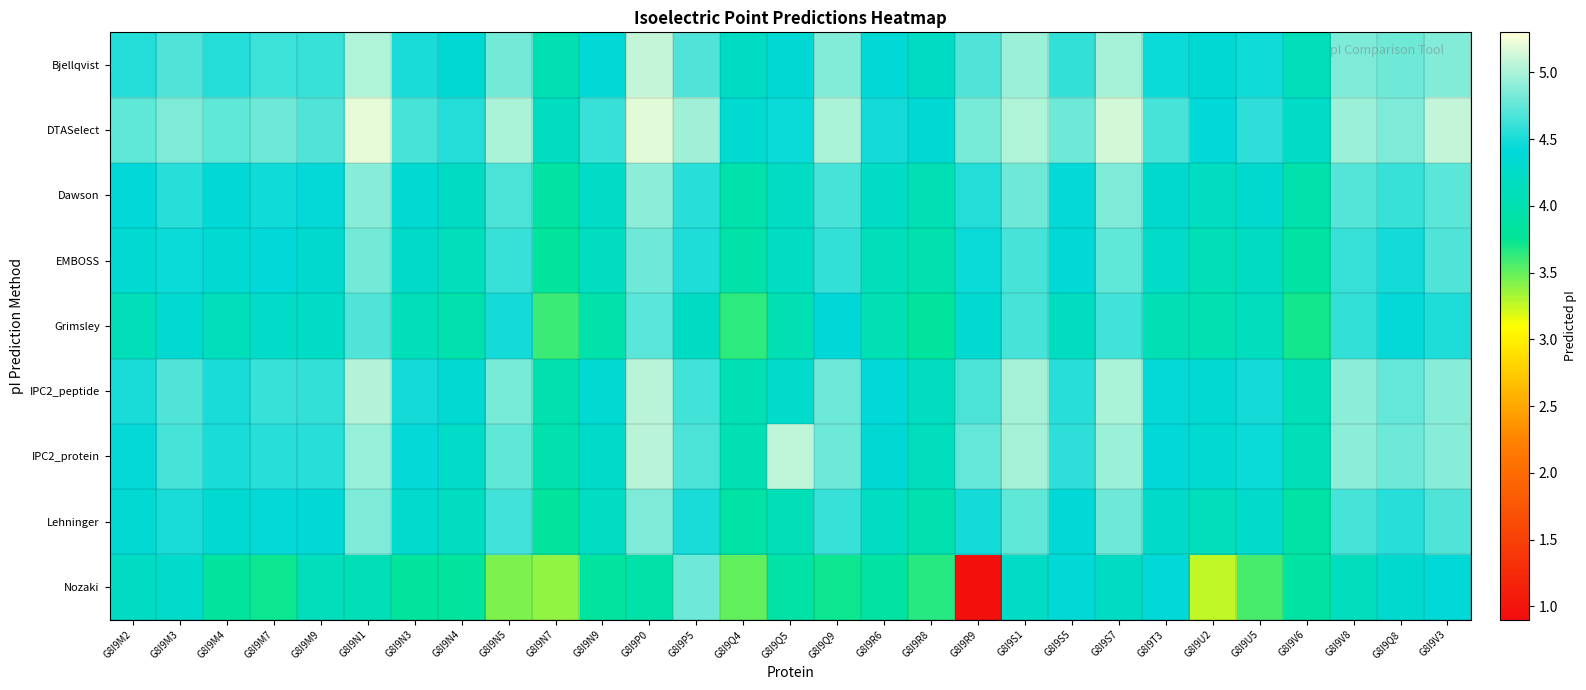

Reading left to right, list all the values displayed in this chart.

Bjellqvist: G8I9M2=4.5	G8I9M3=4.7	G8I9M4=4.5	G8I9M7=4.6	G8I9M9=4.6	G8I9N1=5.0	G8I9N3=4.5	G8I9N4=4.4	G8I9N5=4.8	G8I9N7=4.0	G8I9N9=4.4	G8I9P0=5.1	G8I9P5=4.7	G8I9Q4=4.2	G8I9Q5=4.4	G8I9Q9=4.9	G8I9R6=4.4	G8I9R8=4.2	G8I9R9=4.7	G8I9S1=4.9	G8I9S5=4.6	G8I9S7=5.0	G8I9T3=4.5	G8I9U2=4.4	G8I9U5=4.5	G8I9V6=4.1	G8I9V8=4.9	G8I9Q8=4.8	G8I9V3=4.9
DTASelect: G8I9M2=4.7	G8I9M3=4.9	G8I9M4=4.7	G8I9M7=4.8	G8I9M9=4.7	G8I9N1=5.2	G8I9N3=4.7	G8I9N4=4.5	G8I9N5=5.0	G8I9N7=4.2	G8I9N9=4.6	G8I9P0=5.2	G8I9P5=5.0	G8I9Q4=4.3	G8I9Q5=4.4	G8I9Q9=5.0	G8I9R6=4.5	G8I9R8=4.4	G8I9R9=4.8	G8I9S1=5.0	G8I9S5=4.8	G8I9S7=5.1	G8I9T3=4.6	G8I9U2=4.4	G8I9U5=4.6	G8I9V6=4.2	G8I9V8=5.0	G8I9Q8=4.8	G8I9V3=5.1
Dawson: G8I9M2=4.4	G8I9M3=4.5	G8I9M4=4.4	G8I9M7=4.5	G8I9M9=4.4	G8I9N1=4.9	G8I9N3=4.3	G8I9N4=4.2	G8I9N5=4.7	G8I9N7=3.9	G8I9N9=4.2	G8I9P0=4.9	G8I9P5=4.5	G8I9Q4=3.9	G8I9Q5=4.2	G8I9Q9=4.6	G8I9R6=4.2	G8I9R8=4.0	G8I9R9=4.5	G8I9S1=4.8	G8I9S5=4.4	G8I9S7=4.8	G8I9T3=4.3	G8I9U2=4.2	G8I9U5=4.3	G8I9V6=3.9	G8I9V8=4.7	G8I9Q8=4.6	G8I9V3=4.7
EMBOSS: G8I9M2=4.3	G8I9M3=4.5	G8I9M4=4.3	G8I9M7=4.4	G8I9M9=4.3	G8I9N1=4.8	G8I9N3=4.3	G8I9N4=4.1	G8I9N5=4.6	G8I9N7=3.8	G8I9N9=4.2	G8I9P0=4.8	G8I9P5=4.5	G8I9Q4=3.9	G8I9Q5=4.2	G8I9Q9=4.6	G8I9R6=4.1	G8I9R8=4.0	G8I9R9=4.4	G8I9S1=4.7	G8I9S5=4.4	G8I9S7=4.7	G8I9T3=4.2	G8I9U2=4.0	G8I9U5=4.2	G8I9V6=3.9	G8I9V8=4.6	G8I9Q8=4.5	G8I9V3=4.7
Grimsley: G8I9M2=4.1	G8I9M3=4.3	G8I9M4=4.1	G8I9M7=4.2	G8I9M9=4.2	G8I9N1=4.7	G8I9N3=4.1	G8I9N4=4.0	G8I9N5=4.5	G8I9N7=3.6	G8I9N9=3.9	G8I9P0=4.7	G8I9P5=4.2	G8I9Q4=3.6	G8I9Q5=4.0	G8I9Q9=4.4	G8I9R6=4.0	G8I9R8=3.8	G8I9R9=4.3	G8I9S1=4.6	G8I9S5=4.2	G8I9S7=4.6	G8I9T3=4.0	G8I9U2=4.0	G8I9U5=4.1	G8I9V6=3.7	G8I9V8=4.6	G8I9Q8=4.4	G8I9V3=4.5
IPC2_peptide: G8I9M2=4.5	G8I9M3=4.7	G8I9M4=4.5	G8I9M7=4.6	G8I9M9=4.6	G8I9N1=5.0	G8I9N3=4.5	G8I9N4=4.3	G8I9N5=4.8	G8I9N7=4.0	G8I9N9=4.3	G8I9P0=5.1	G8I9P5=4.6	G8I9Q4=4.0	G8I9Q5=4.3	G8I9Q9=4.8	G8I9R6=4.4	G8I9R8=4.2	G8I9R9=4.7	G8I9S1=5.0	G8I9S5=4.5	G8I9S7=5.0	G8I9T3=4.4	G8I9U2=4.3	G8I9U5=4.5	G8I9V6=4.1	G8I9V8=4.9	G8I9Q8=4.8	G8I9V3=4.9
IPC2_protein: G8I9M2=4.4	G8I9M3=4.7	G8I9M4=4.5	G8I9M7=4.5	G8I9M9=4.6	G8I9N1=4.9	G8I9N3=4.4	G8I9N4=4.2	G8I9N5=4.7	G8I9N7=4.0	G8I9N9=4.3	G8I9P0=5.1	G8I9P5=4.7	G8I9Q4=4.0	G8I9Q5=5.1	G8I9Q9=4.8	G8I9R6=4.4	G8I9R8=4.1	G8I9R9=4.8	G8I9S1=5.0	G8I9S5=4.6	G8I9S7=5.0	G8I9T3=4.4	G8I9U2=4.3	G8I9U5=4.5	G8I9V6=4.1	G8I9V8=4.9	G8I9Q8=4.8	G8I9V3=4.9
Lehninger: G8I9M2=4.3	G8I9M3=4.5	G8I9M4=4.3	G8I9M7=4.4	G8I9M9=4.4	G8I9N1=4.8	G8I9N3=4.3	G8I9N4=4.2	G8I9N5=4.6	G8I9N7=3.8	G8I9N9=4.2	G8I9P0=4.9	G8I9P5=4.5	G8I9Q4=3.9	G8I9Q5=4.1	G8I9Q9=4.6	G8I9R6=4.2	G8I9R8=4.0	G8I9R9=4.5	G8I9S1=4.7	G8I9S5=4.4	G8I9S7=4.8	G8I9T3=4.3	G8I9U2=4.1	G8I9U5=4.3	G8I9V6=3.9	G8I9V8=4.7	G8I9Q8=4.5	G8I9V3=4.7
Nozaki: G8I9M2=4.2	G8I9M3=4.3	G8I9M4=3.8	G8I9M7=3.7	G8I9M9=4.1	G8I9N1=4.1	G8I9N3=3.8	G8I9N4=3.8	G8I9N5=3.4	G8I9N7=3.4	G8I9N9=3.8	G8I9P0=3.9	G8I9P5=4.8	G8I9Q4=3.5	G8I9Q5=3.9	G8I9Q9=3.7	G8I9R6=3.9	G8I9R8=3.7	G8I9R9=0.9	G8I9S1=4.2	G8I9S5=4.4	G8I9S7=4.2	G8I9T3=4.4	G8I9U2=3.3	G8I9U5=3.6	G8I9V6=3.9	G8I9V8=4.1	G8I9Q8=4.3	G8I9V3=4.4